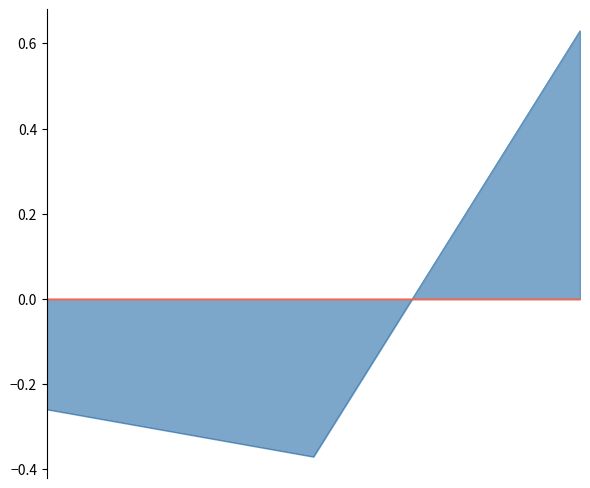

Reading left to right, what are all the values shown in this chart?

-0.3	-0.4	0.6